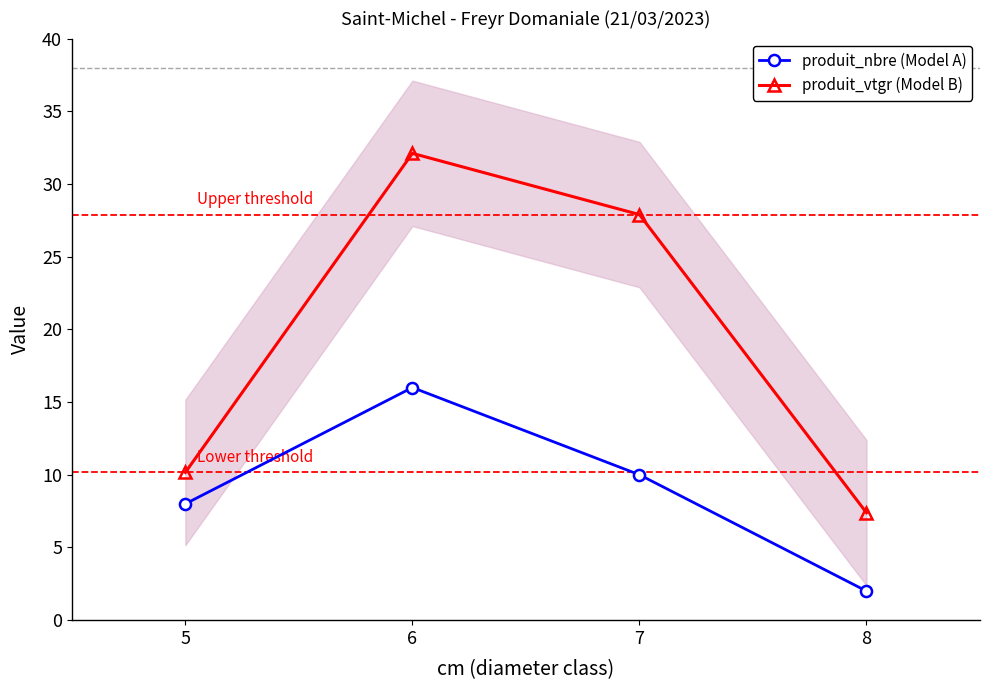

What is the smallest value displayed?

2.0